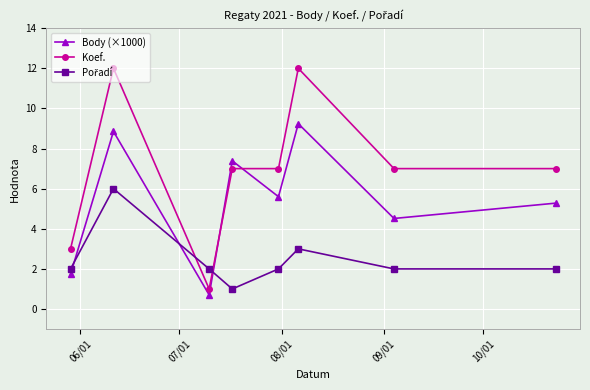

What is the sum of all Koef. values?

56.0